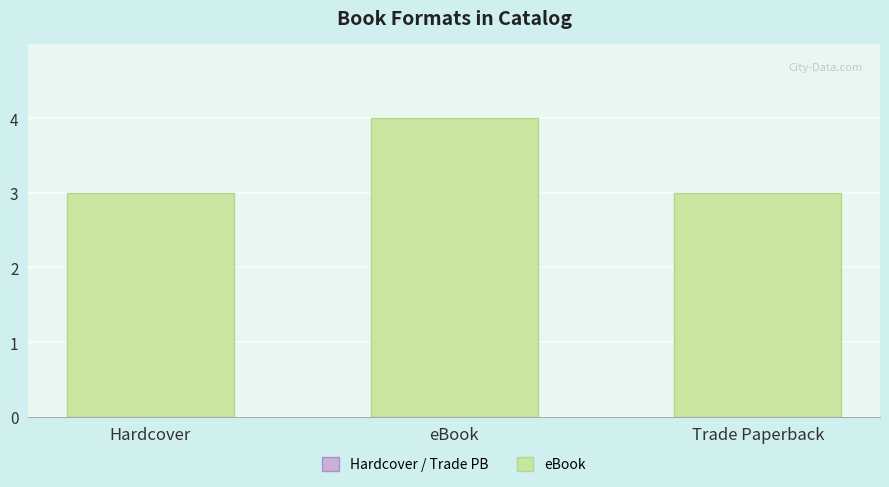

True or false: the data shows 3 at Hardcover.

True